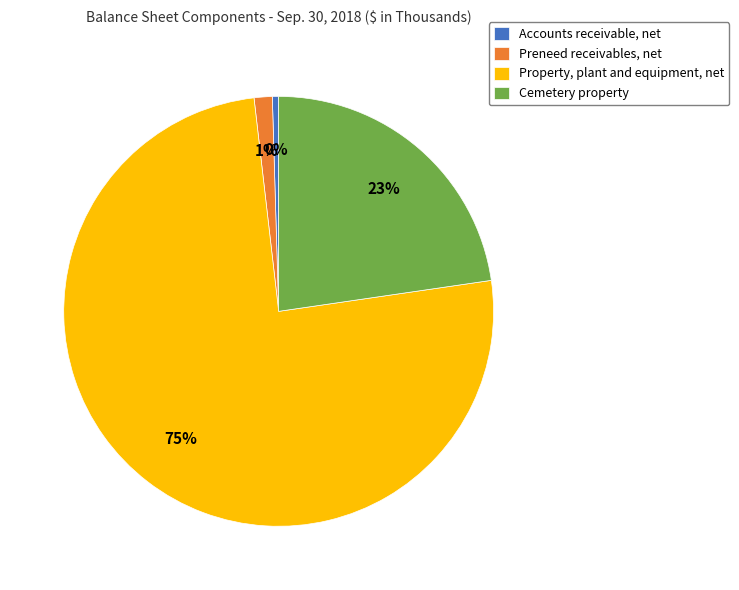

Is there any slice that represents more than half of the pie?

Yes